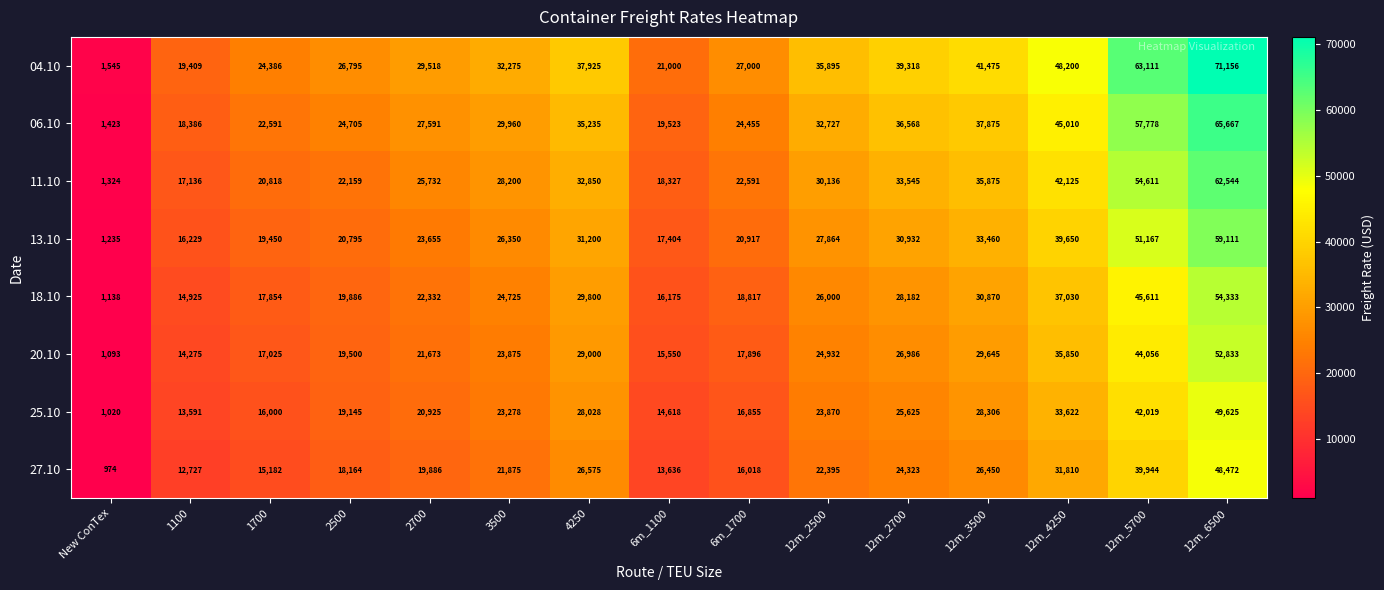

Between 12m_4250 and 12m_6500, which series saw the biggest shift?

04.10